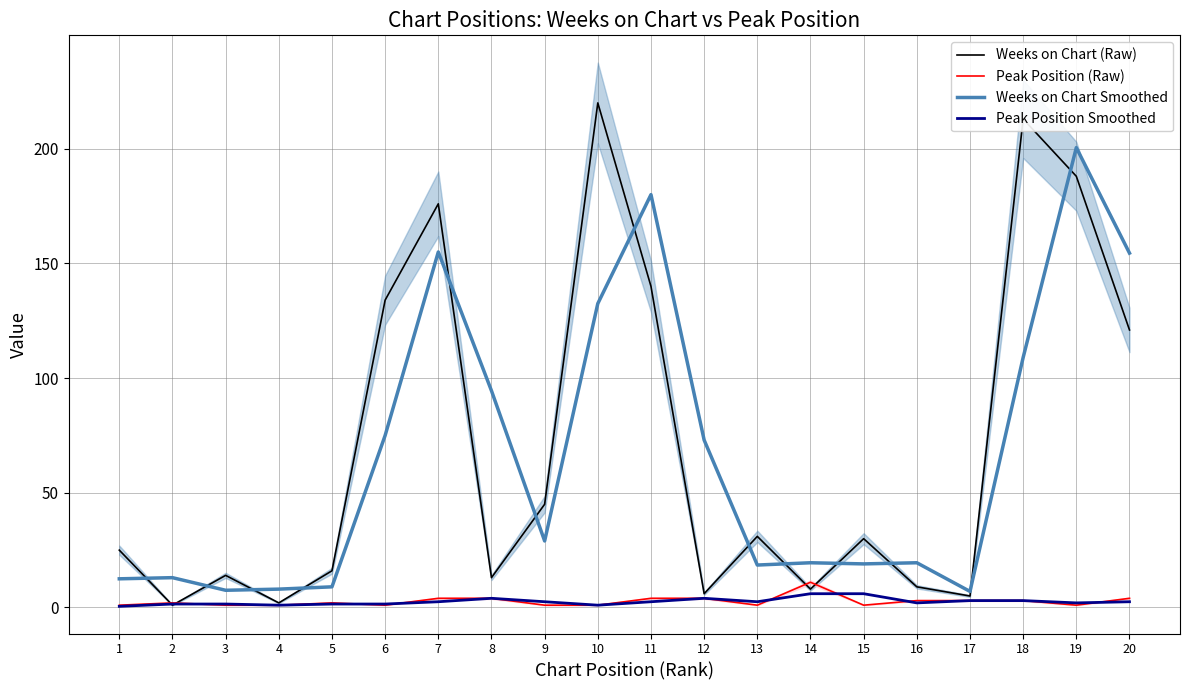

What value does the Weeks on Chart (Raw) series have at 6?

134.0